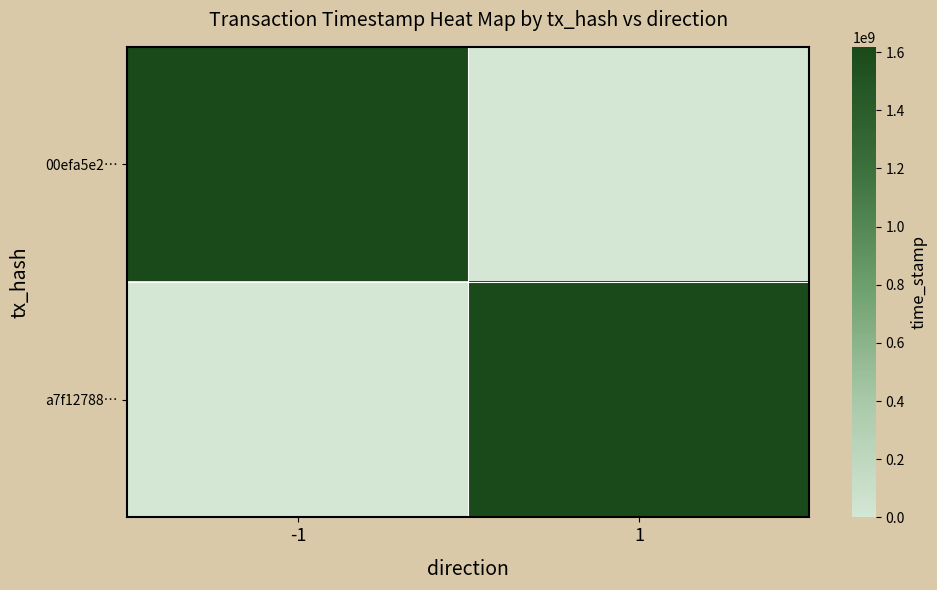

Reading right to left, list all the values displayed in this chart.

00efa5e2…: 1=0	-1=1617996020
a7f12788…: 1=1617994934	-1=0